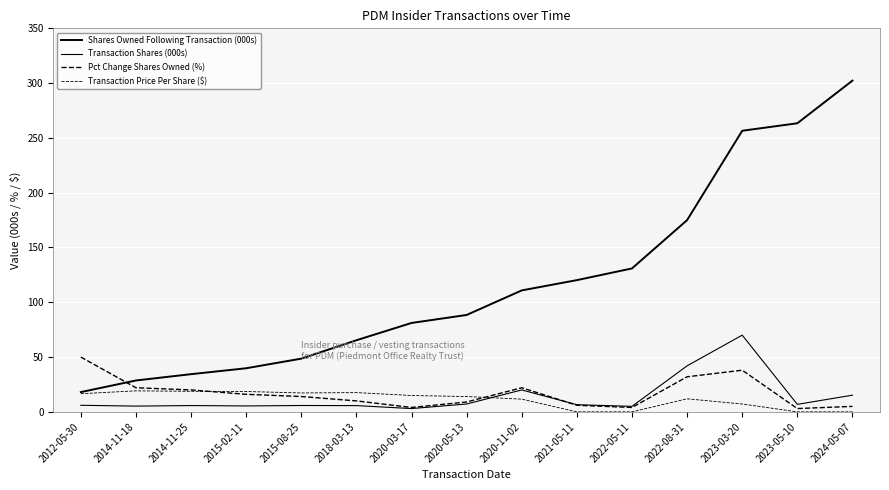

Does the chart display data point markers on the line(s)?

No